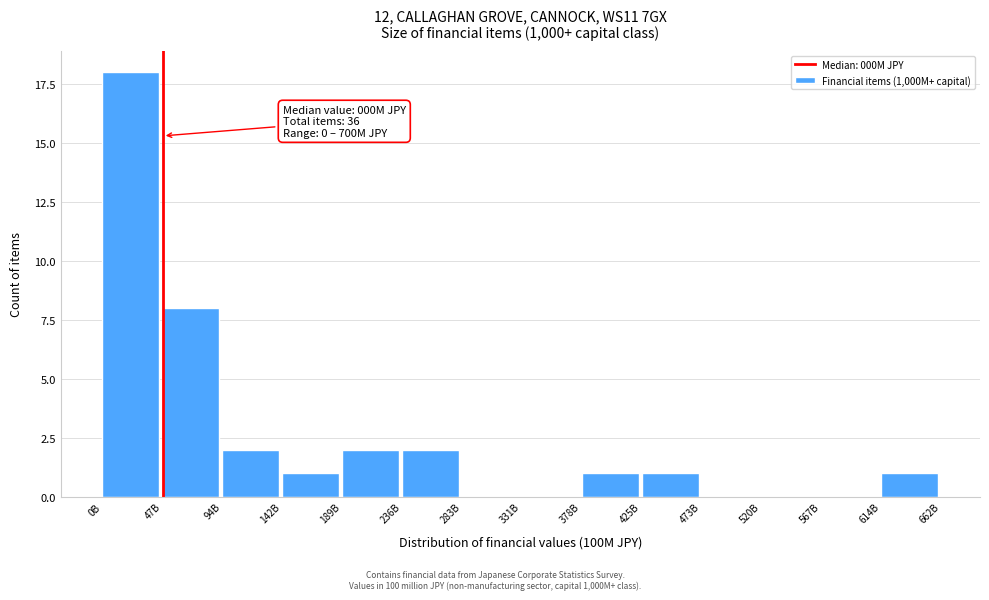

Reading left to right, what are all the values shown in this chart?

0B=18	47B=8	94B=2	142B=1	189B=2	236B=2	283B=0	331B=0	378B=1	425B=1	473B=0	520B=0	567B=0	614B=1